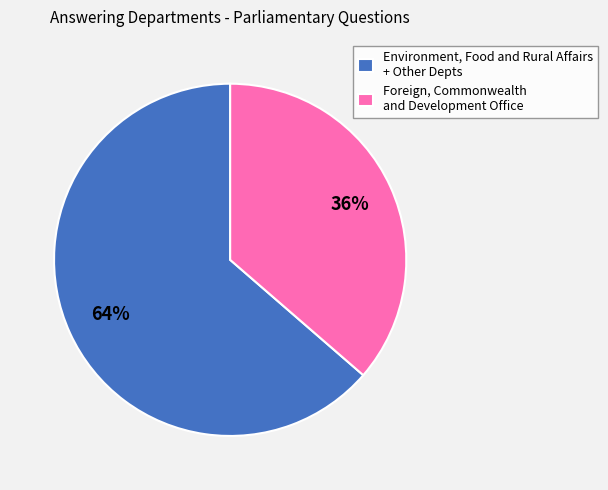

How many segments does this pie chart have?

2